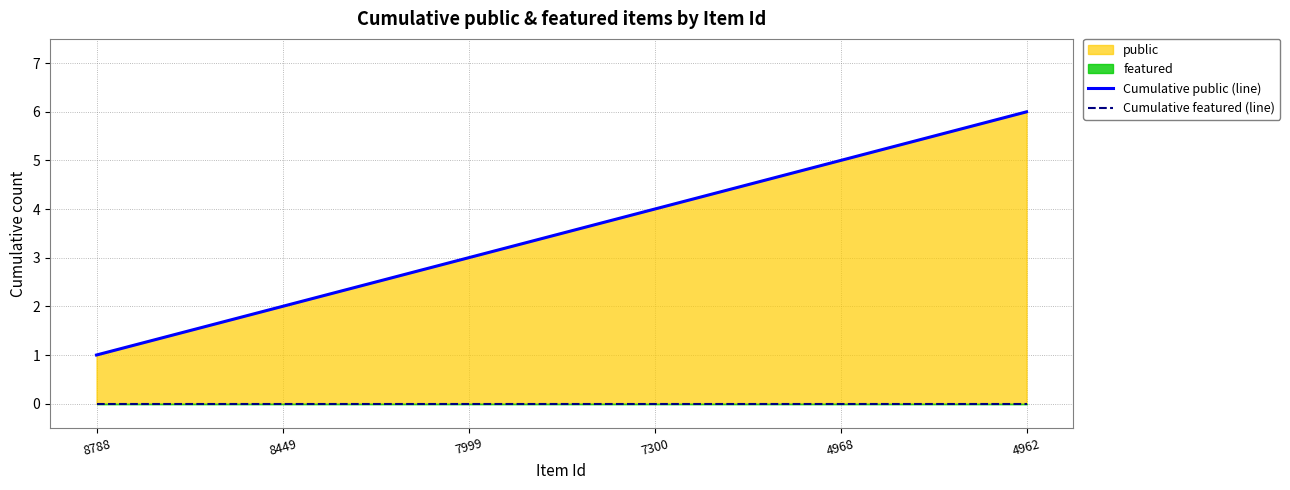

Reading right to left, what are all the values shown in this chart?

Cumulative public (line): 6	5	4	3	2	1
Cumulative featured (line): 0	0	0	0	0	0